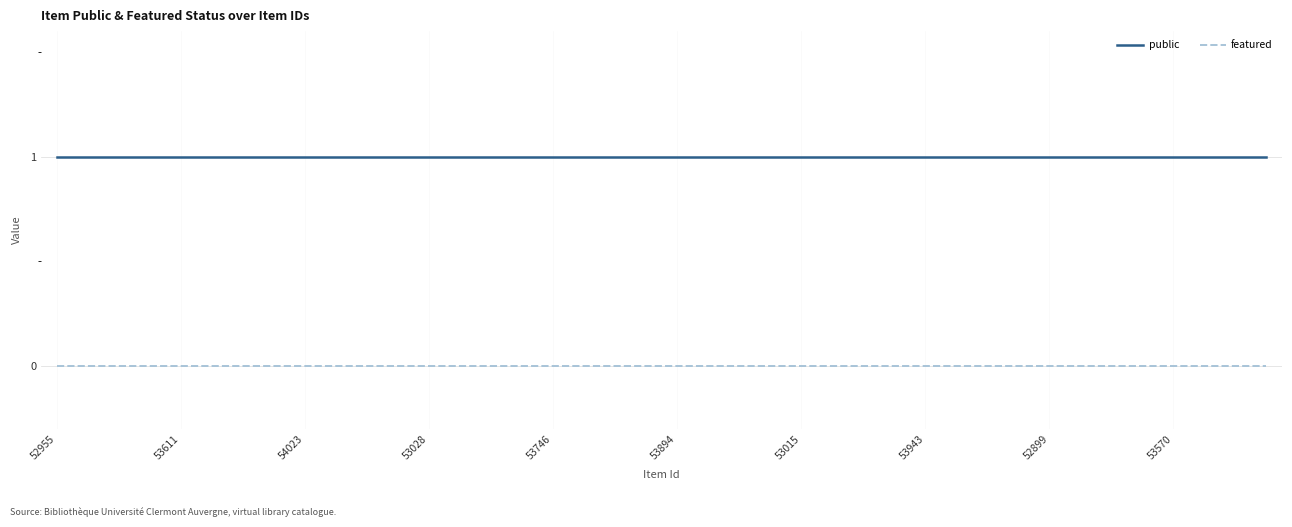

Does the chart display data point markers on the line(s)?

No